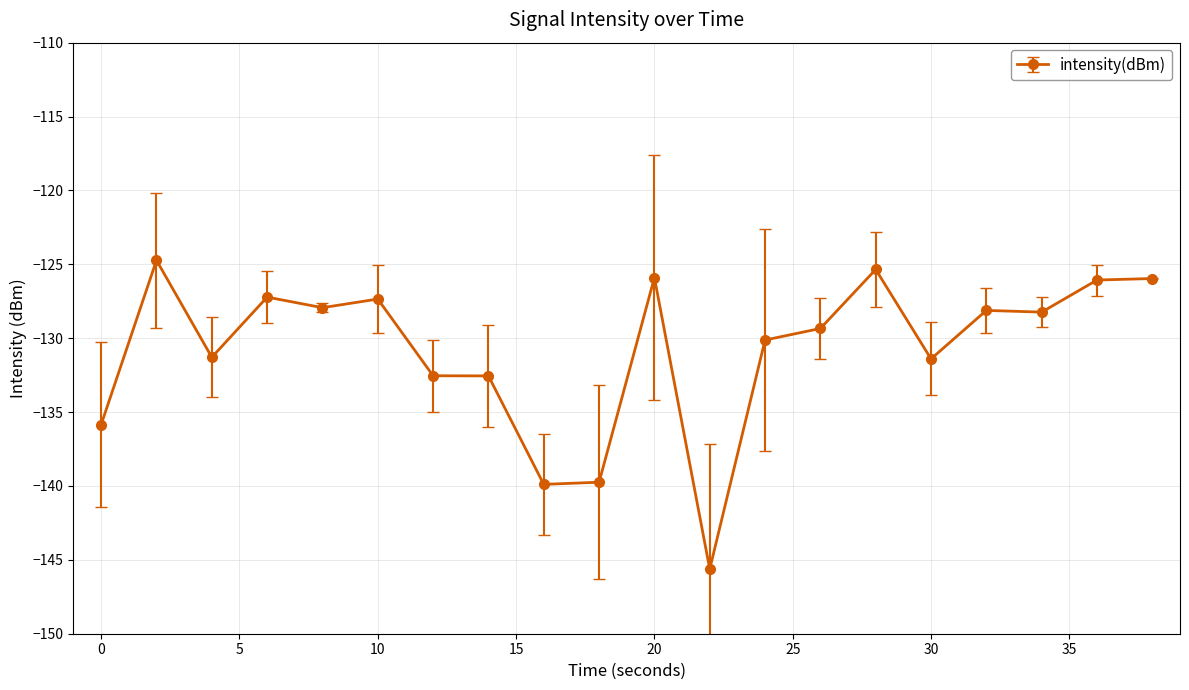

Is this an area chart (filled region under the line)?

No